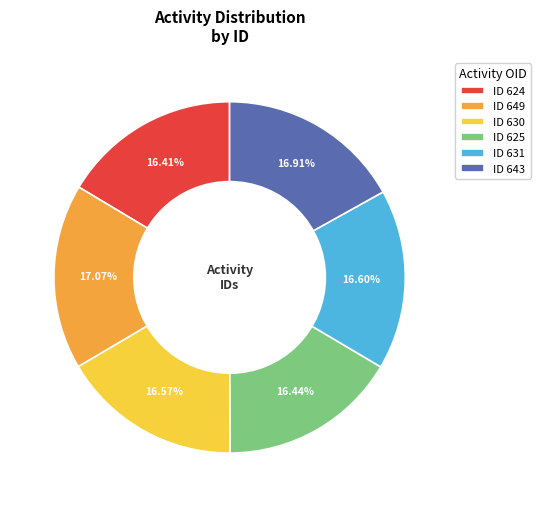

Does any single category account for the majority?

No